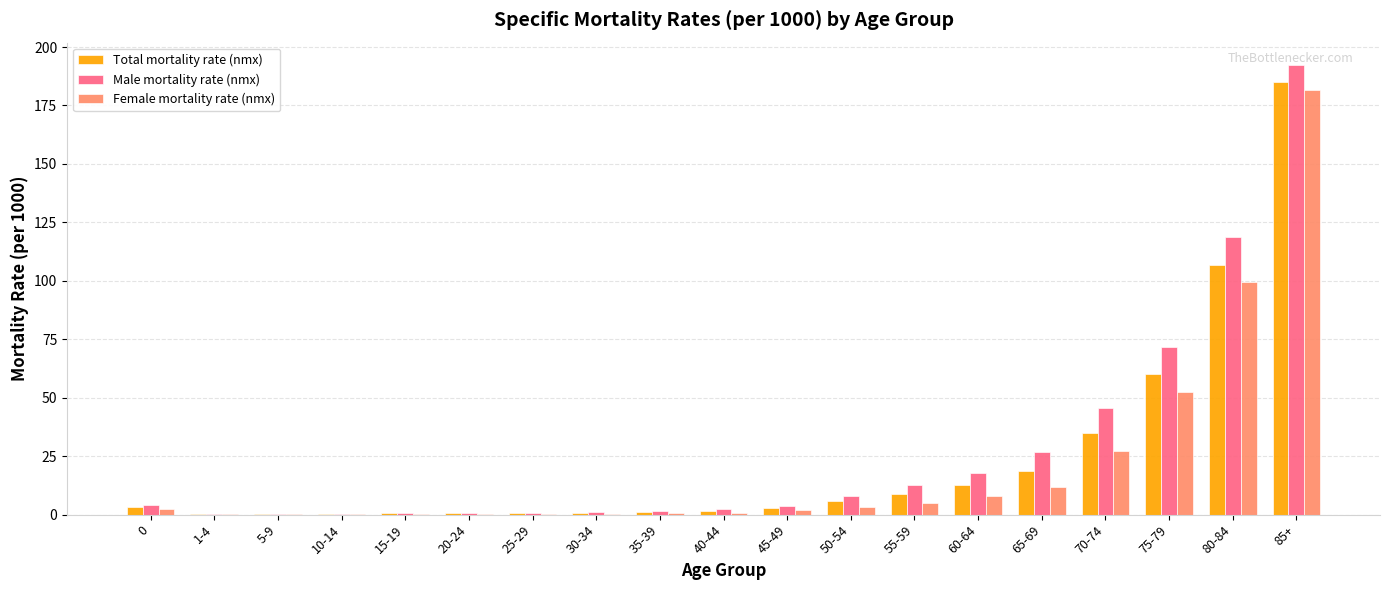

Where is Total mortality rate (nmx) nearest to the value 92?

80-84